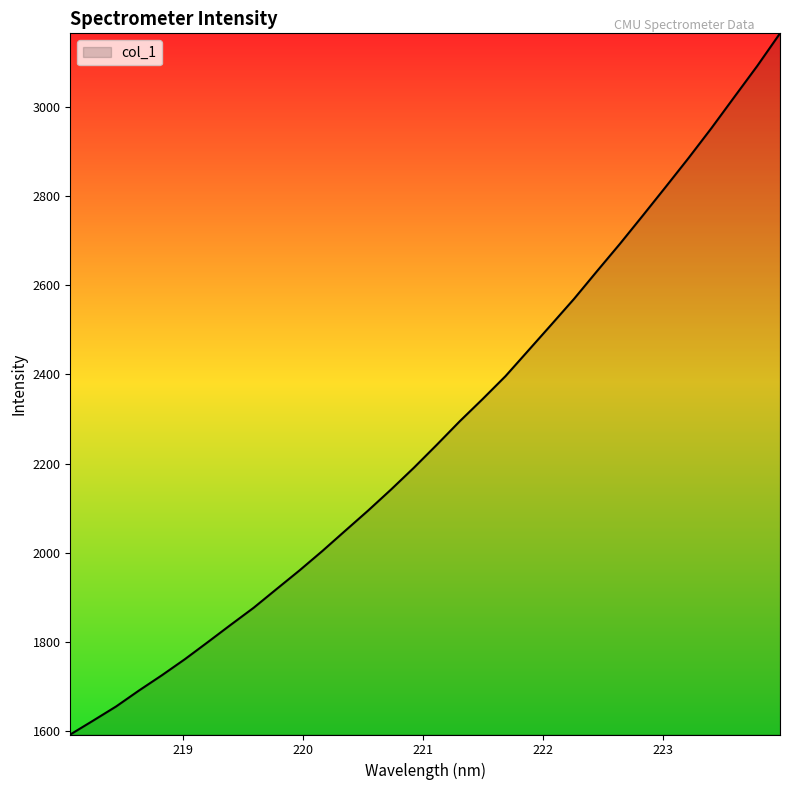

What is the minimum value shown in the chart?

1591.8